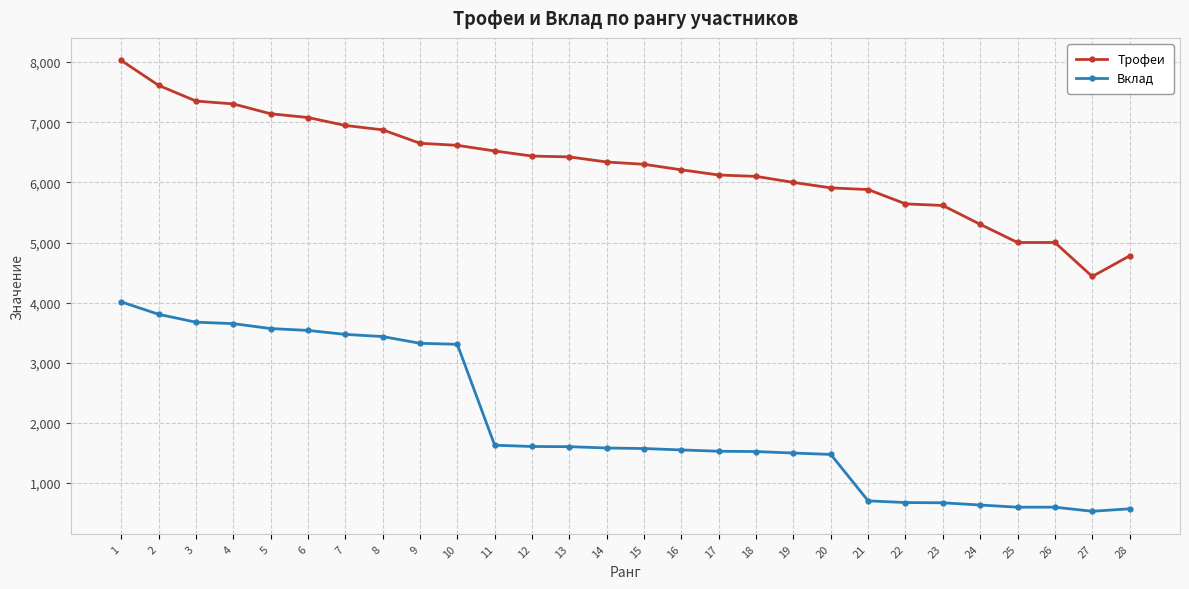

What is the difference between the Вклад values at 5 and 12?

1961